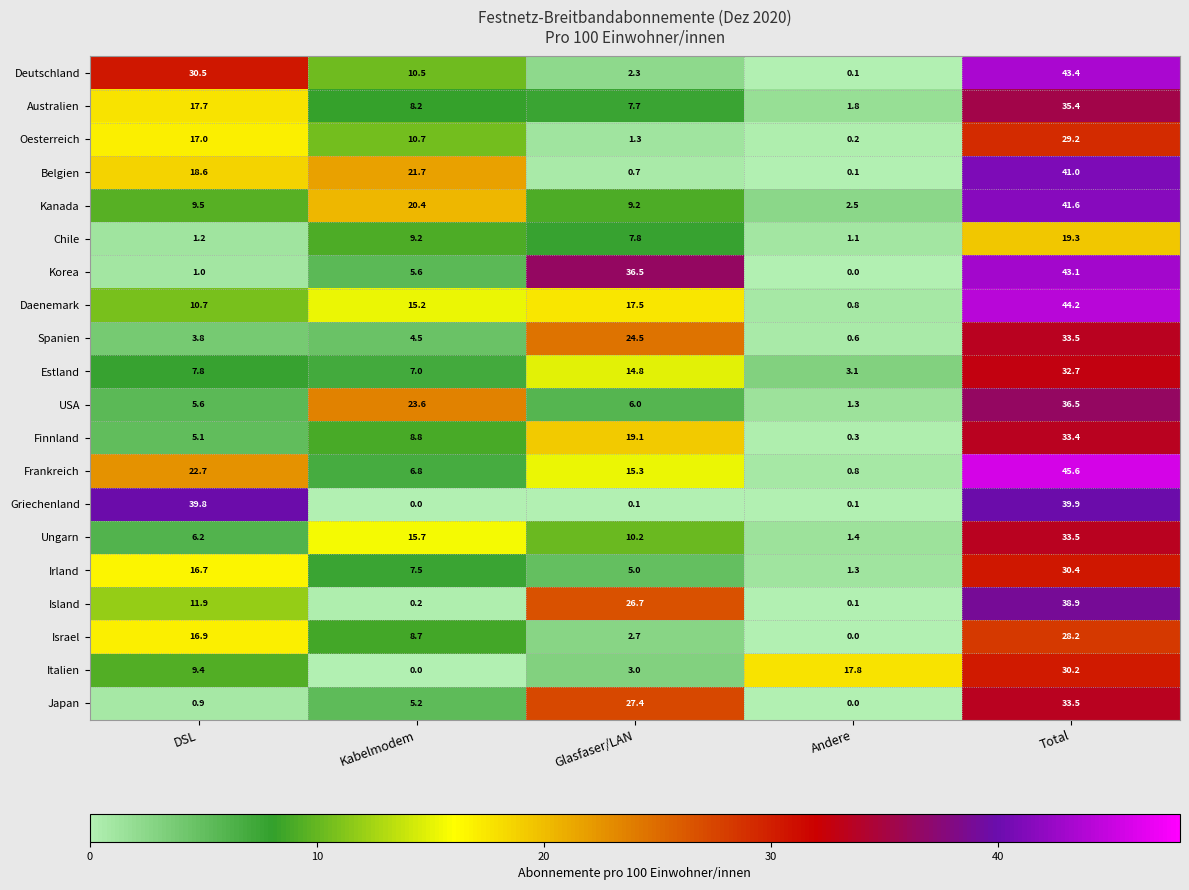

At how many categories does at least one series exceed 33?

3